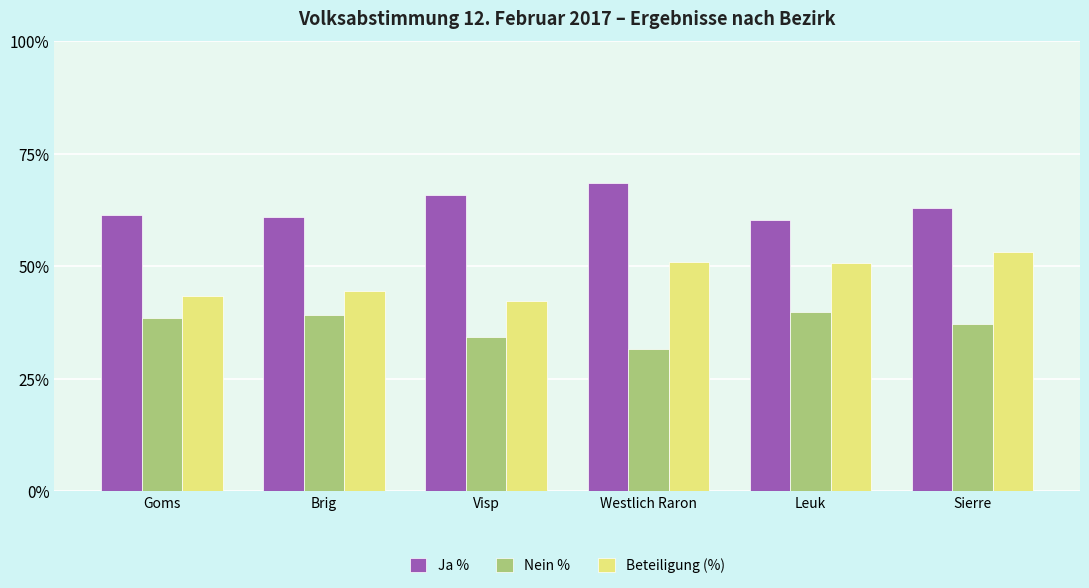

Is the value of Nein % at Goms greater than the value of Ja % at Leuk?

No